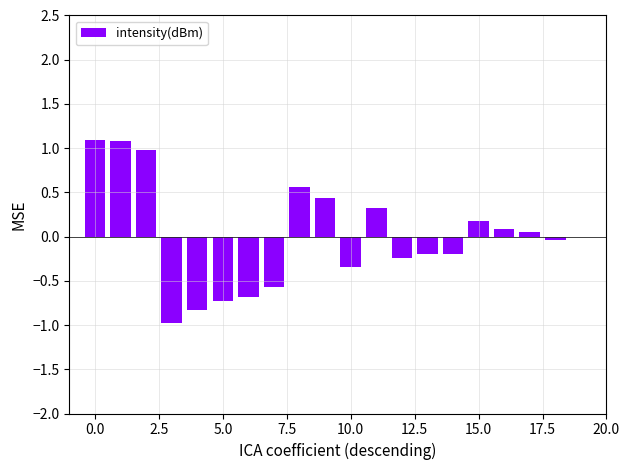

What is the greatest value displayed?

1.1